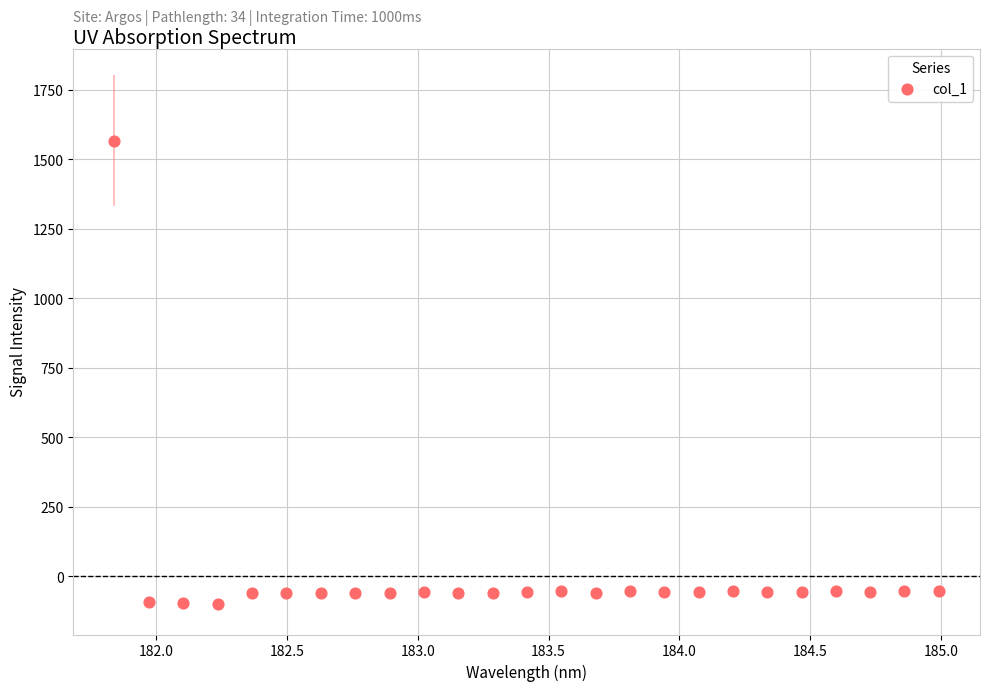

What is the range of Y values (max minus min)?

1666.2